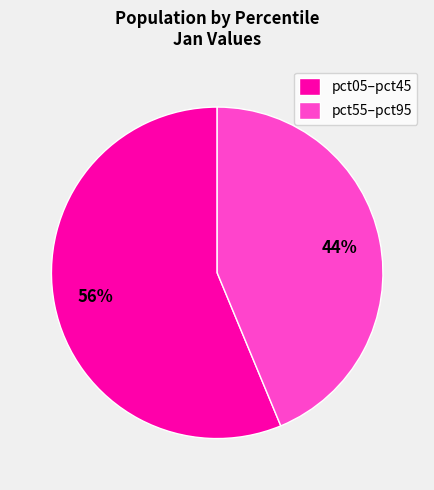

Which slice is the smallest?

pct55–pct95